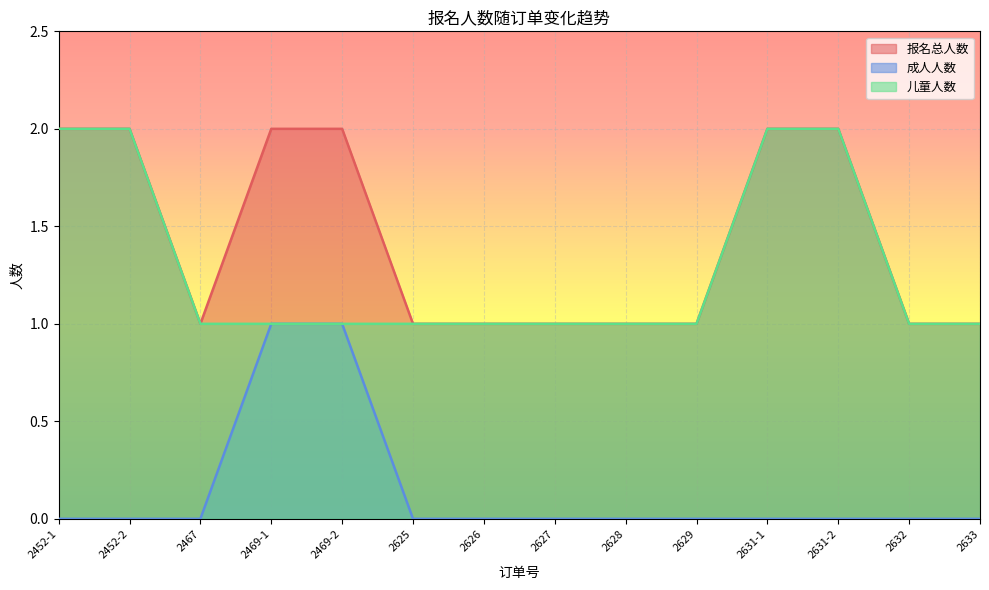

How many 儿童人数 values are between 1 and 2?

14